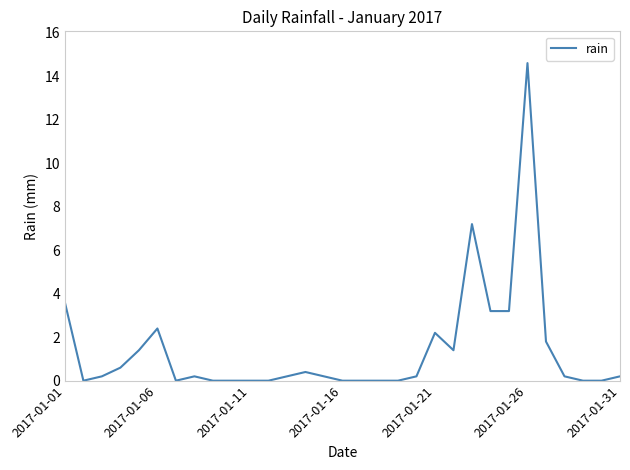

Does the chart display data point markers on the line(s)?

No